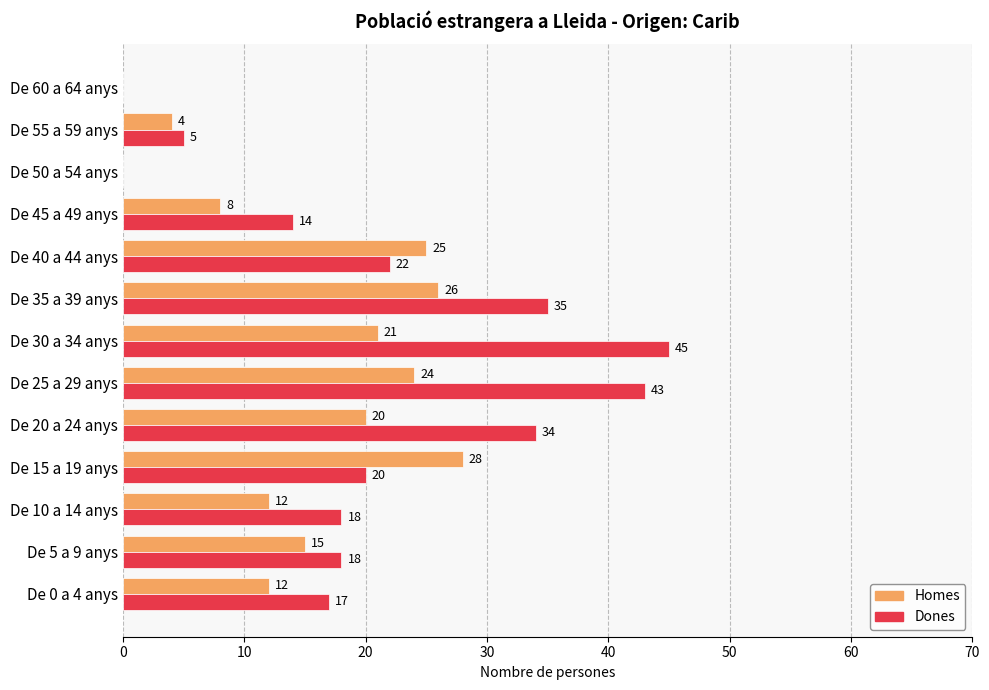

What is the average value of the Dones series?

21